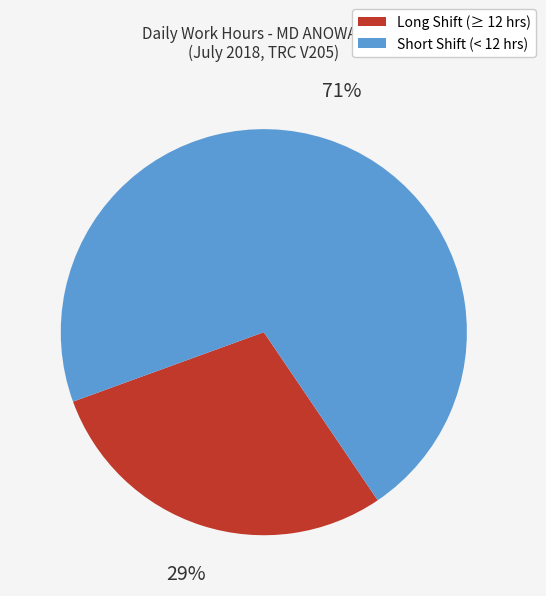

To the nearest percent, what is the average slice percentage?

50%